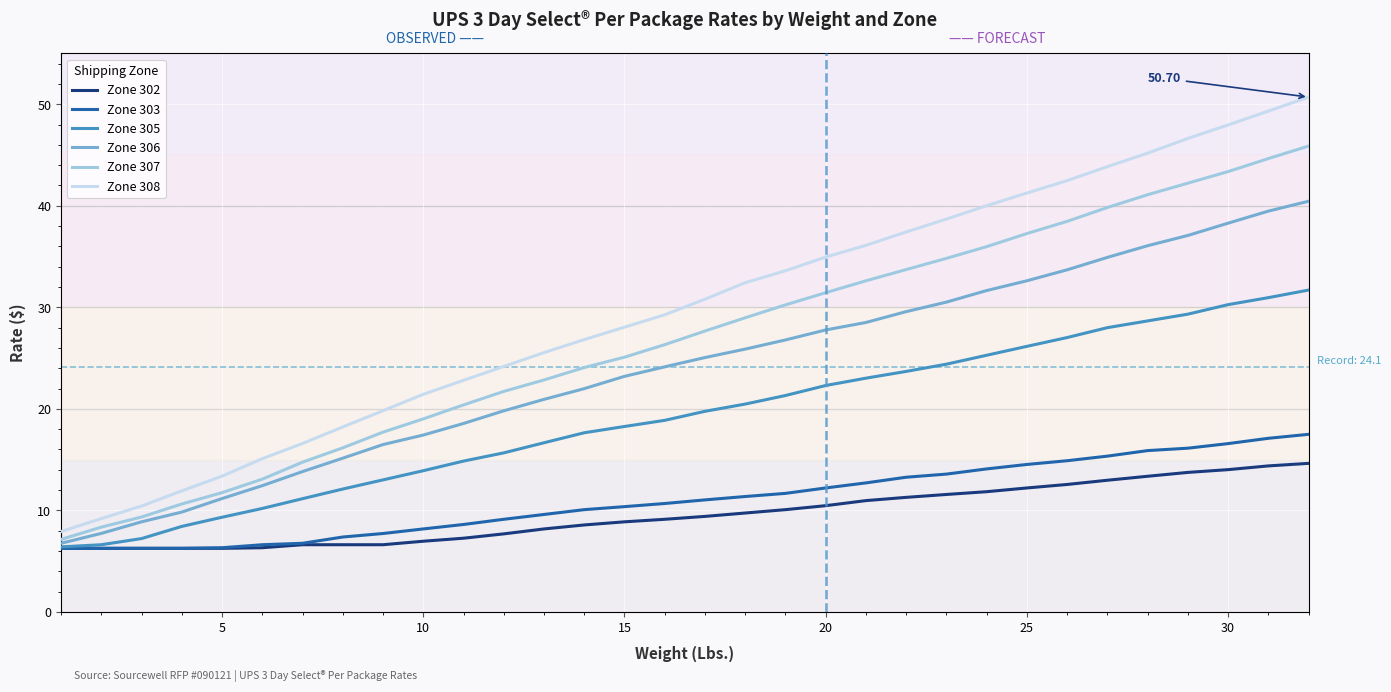

True or false: Zone 308 and Zone 303 intersect in this chart.

False